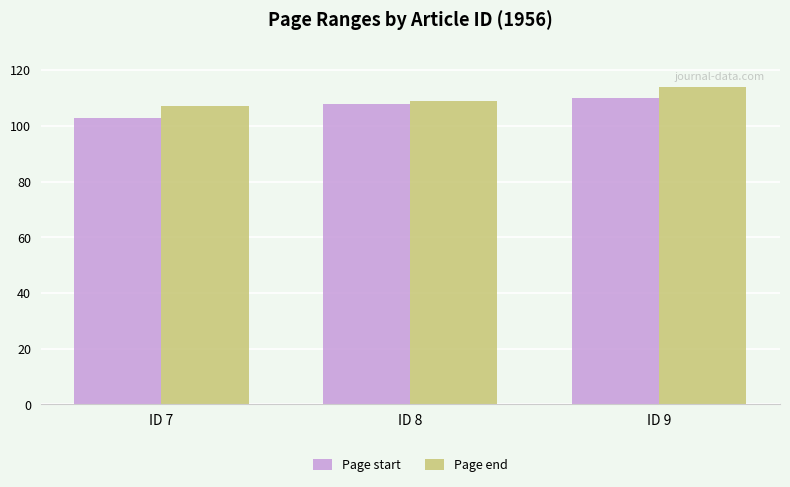

Is it true that Page end equals 107 at ID 7?

True